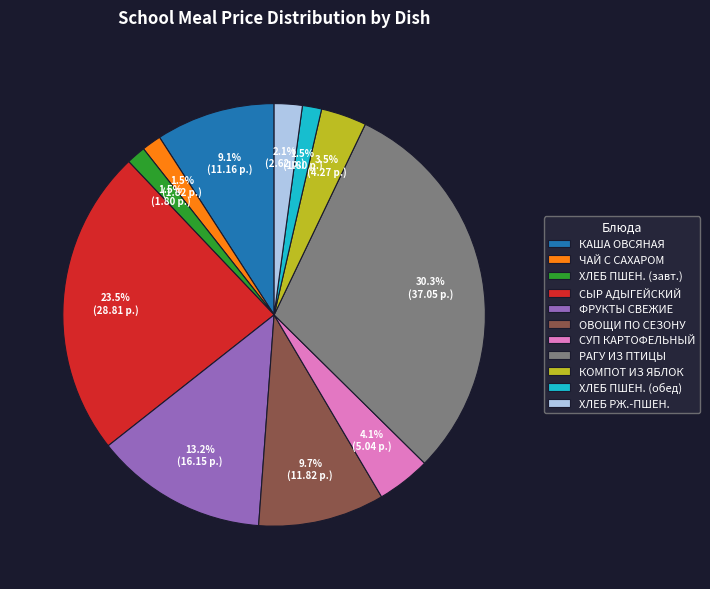

What is the largest slice in the pie chart?

РАГУ ИЗ ПТИЦЫ